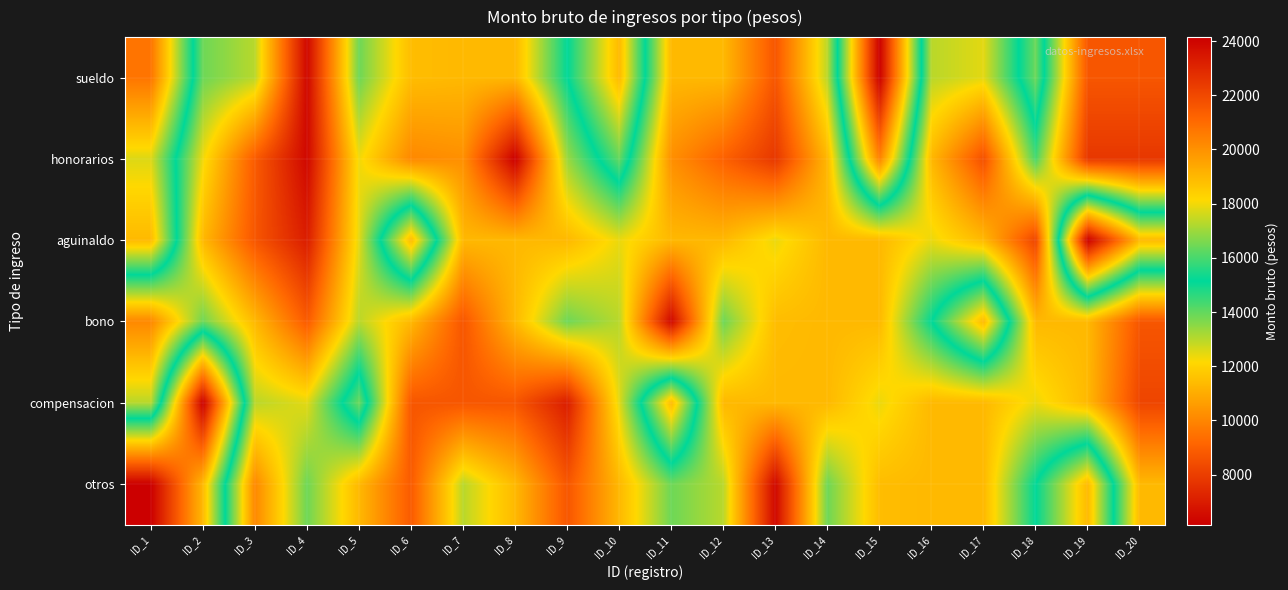

What is the difference between the highest and lowest values at ID_7?

4285.8